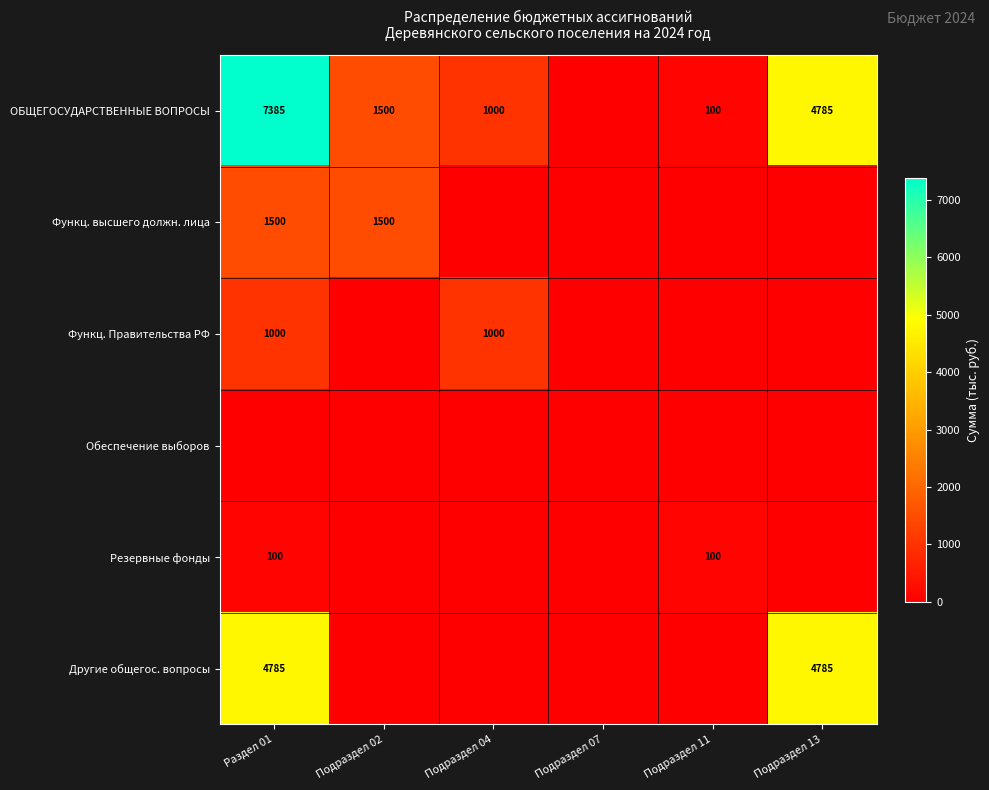

True or false: Резервные фонды has a value of 100 at Подраздел 11.

True